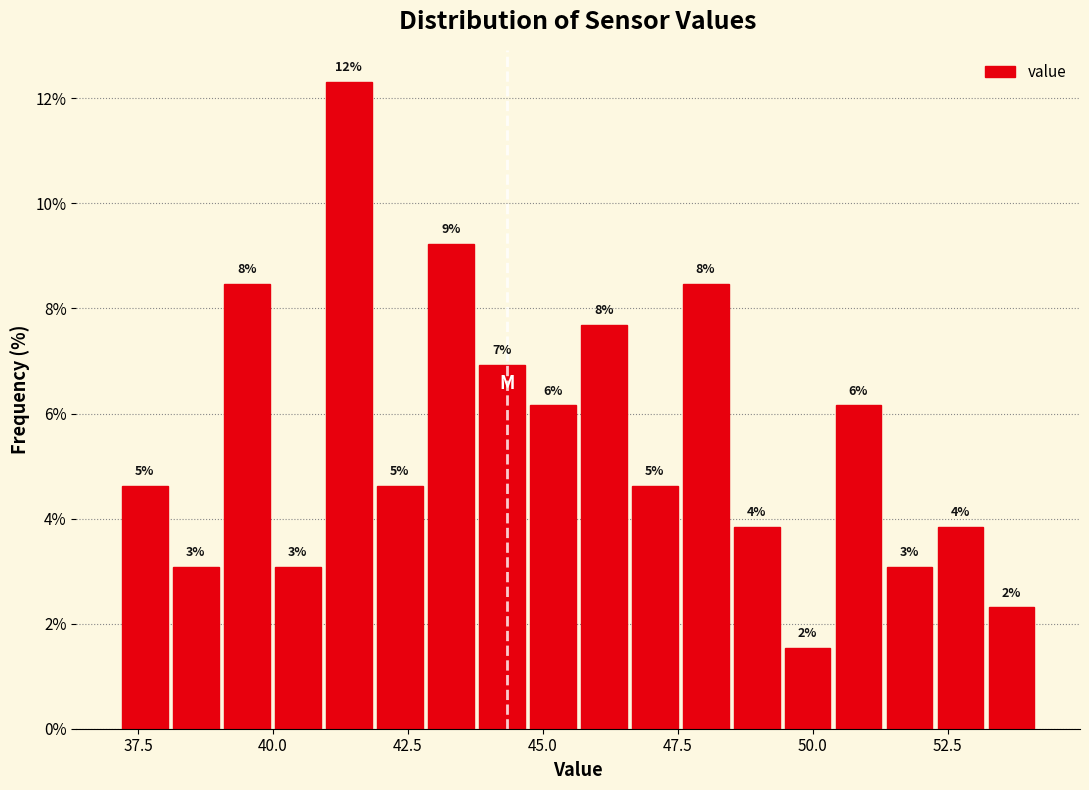

Around what value on the x-axis is the tallest bar? Give the approximate position of its centre, as read against the axis.

41.5